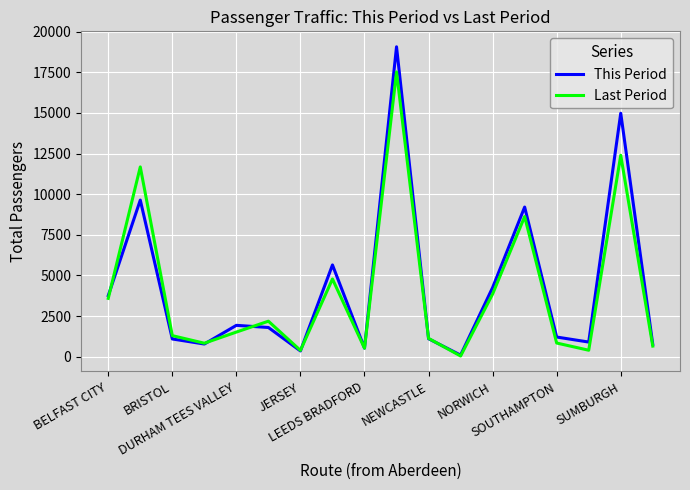

Rank the series by their maximum value, from highest to lowest.

This Period, Last Period